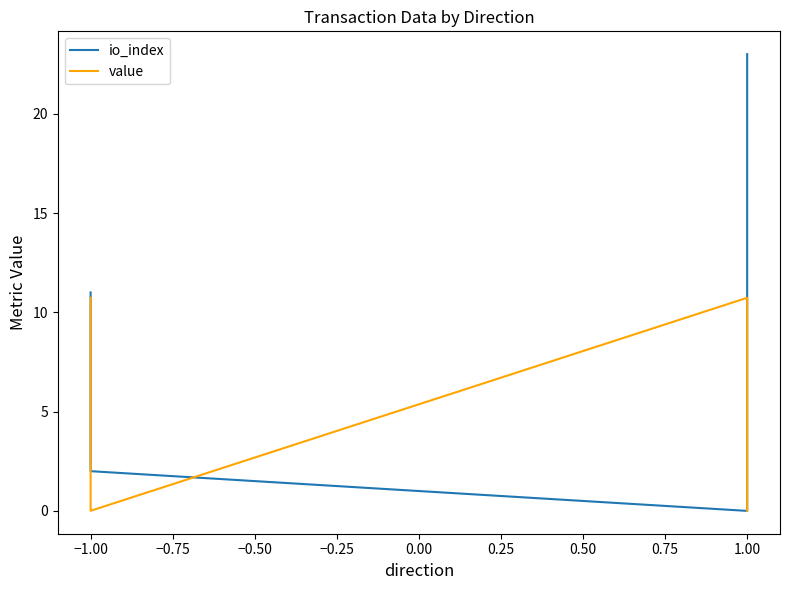

Is this an area chart (filled region under the line)?

No